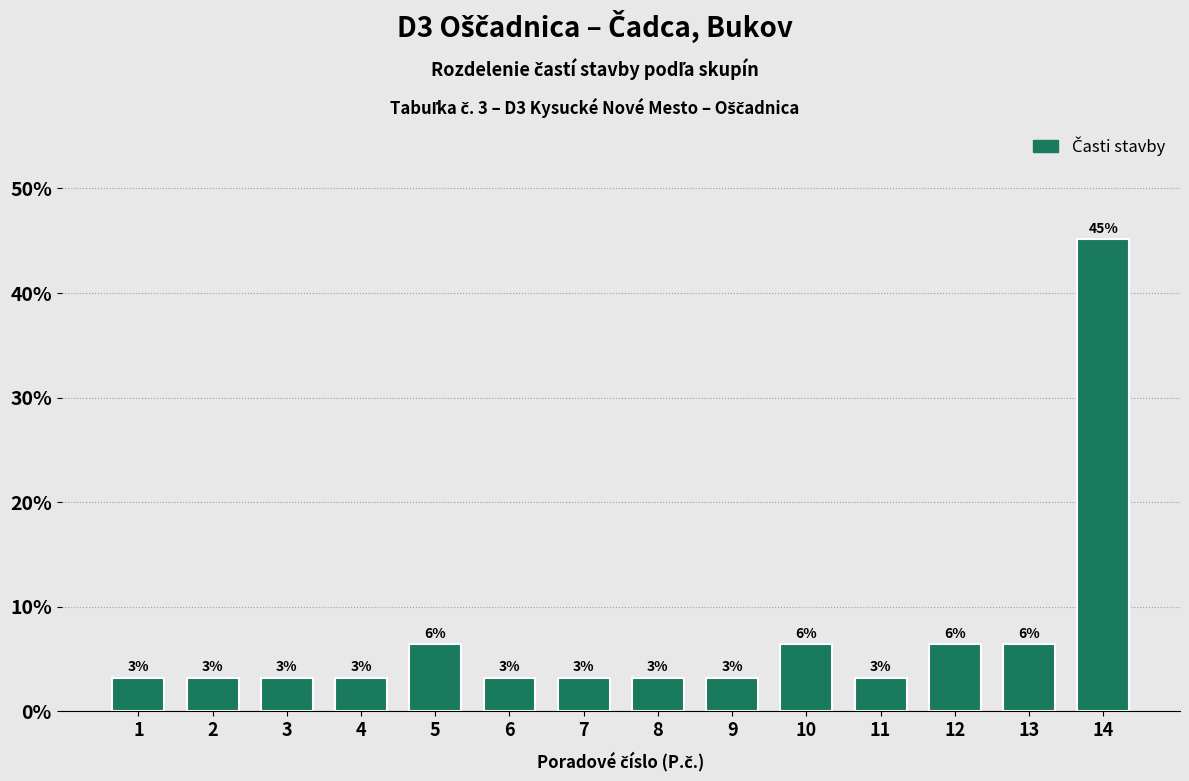

Does the chart contain any negative values?

No